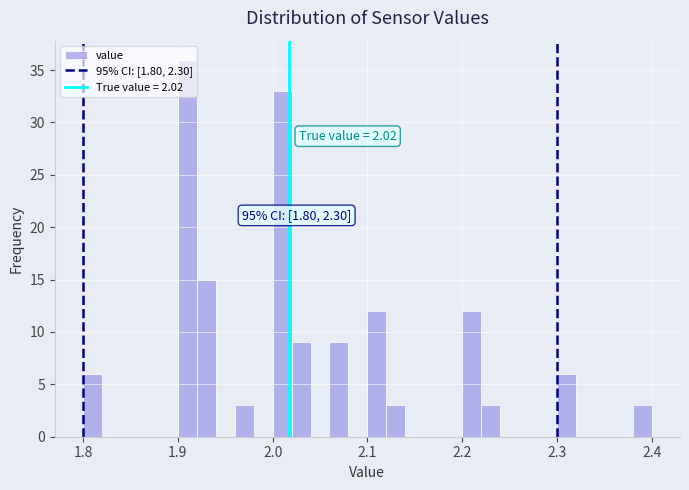

Around what value on the x-axis is the tallest bar? Give the approximate position of its centre, as read against the axis.

1.91